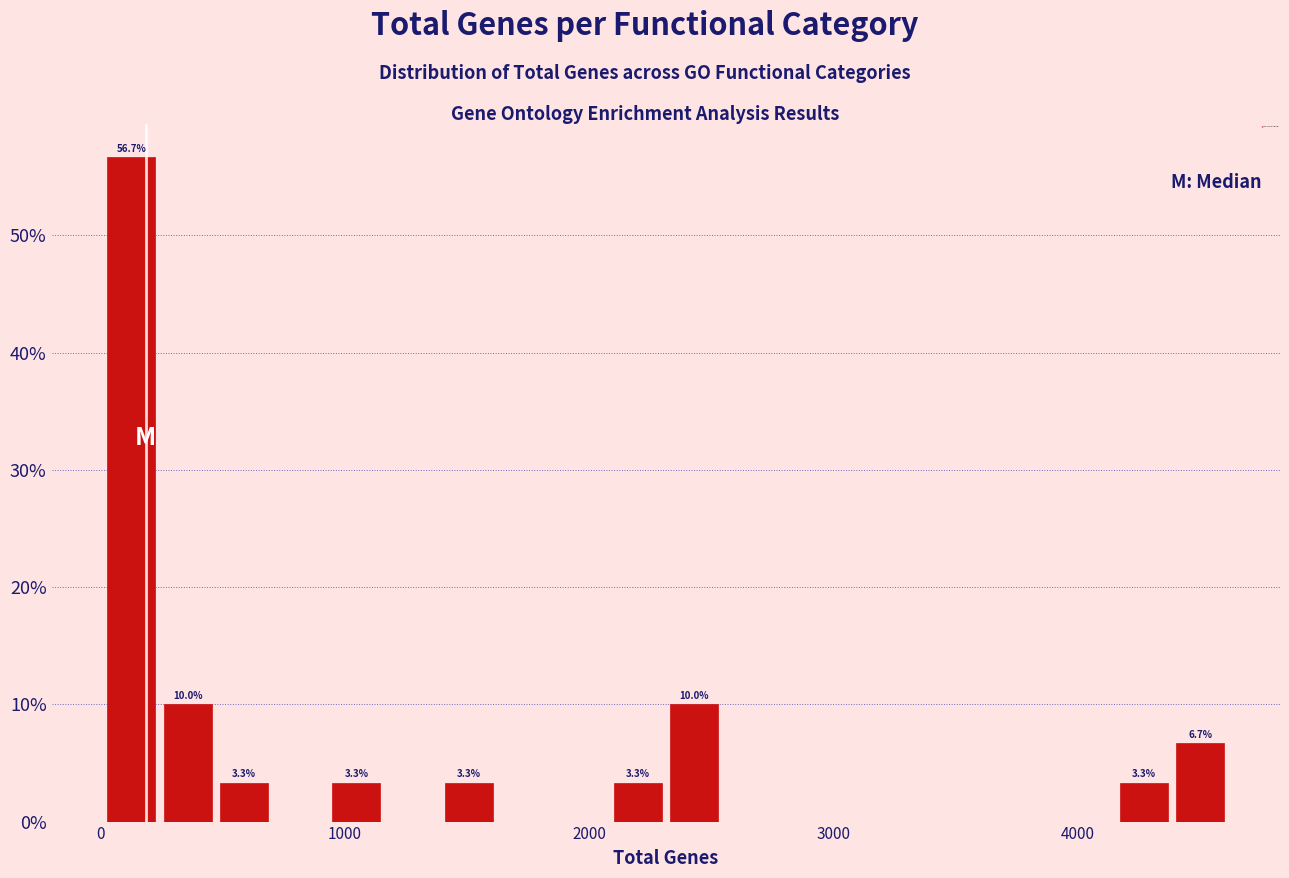

Read against the x-axis, roughly where is the centre of the tallest bar?

100